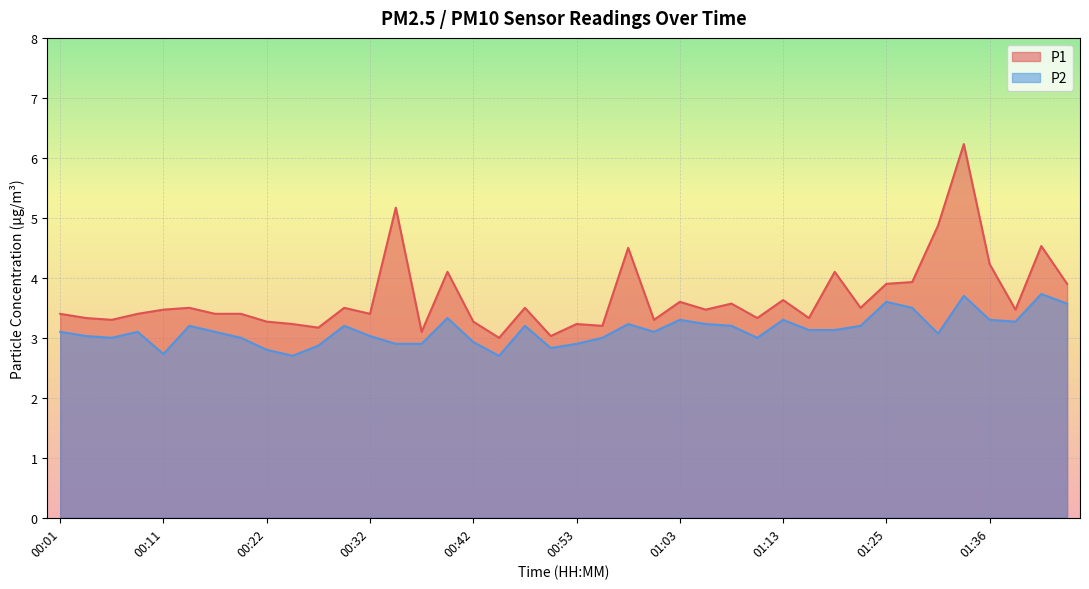

At which category is the sum across all series the highest?

01:33